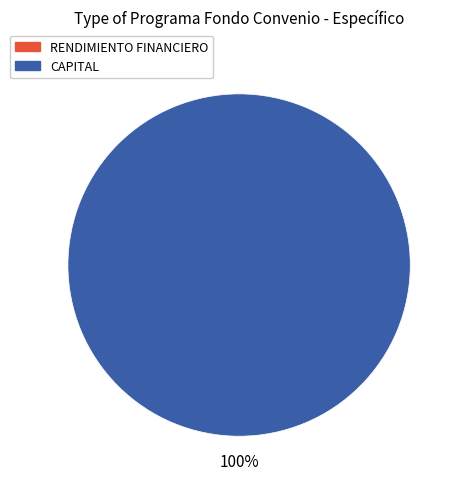

Which category accounts for the majority?

CAPITAL